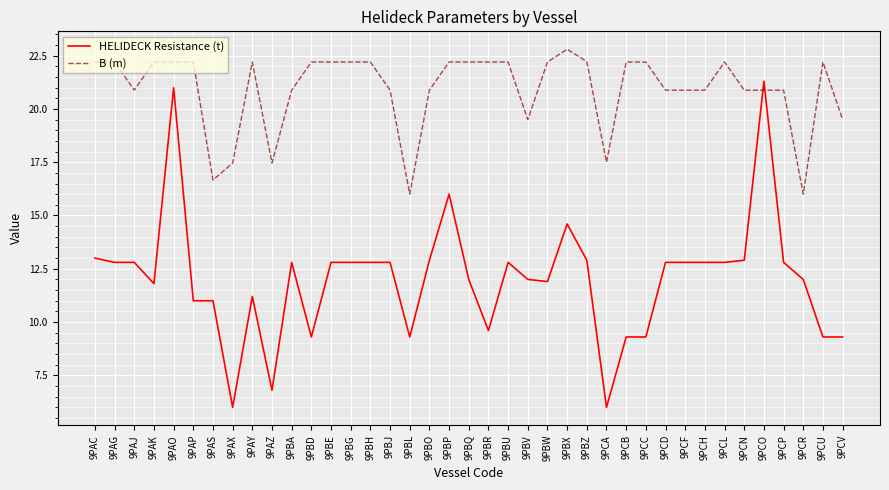

Rank the series by their maximum value, from lowest to highest.

HELIDECK Resistance (t), B (m)